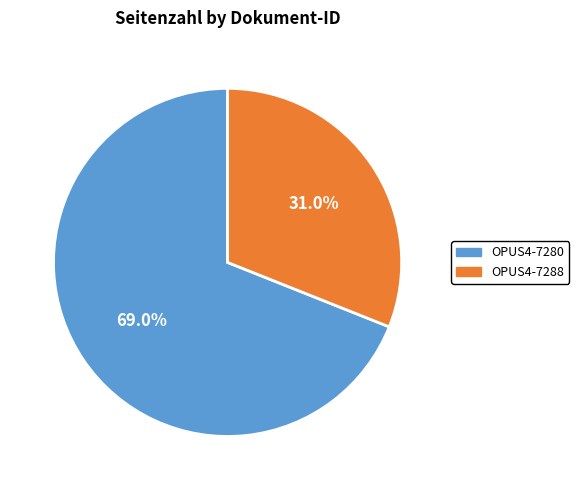

Which category has the smallest portion of the pie?

OPUS4-7288